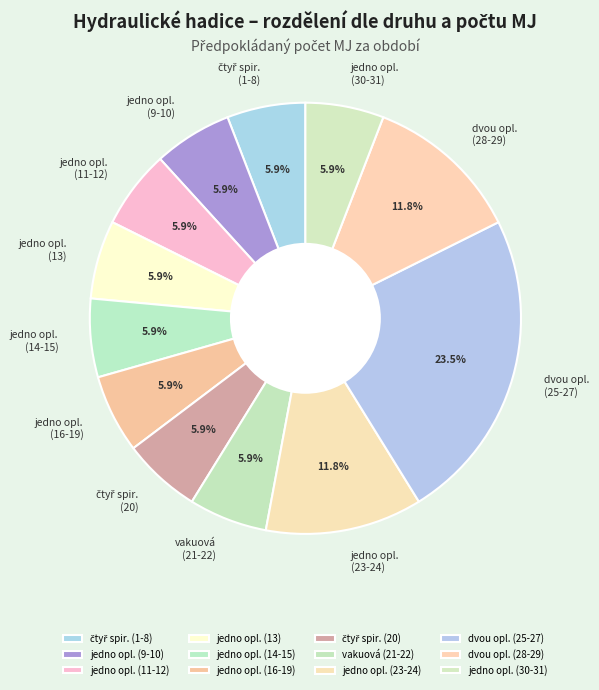

What is the largest slice in the pie chart?

dvou opl. (25-27)